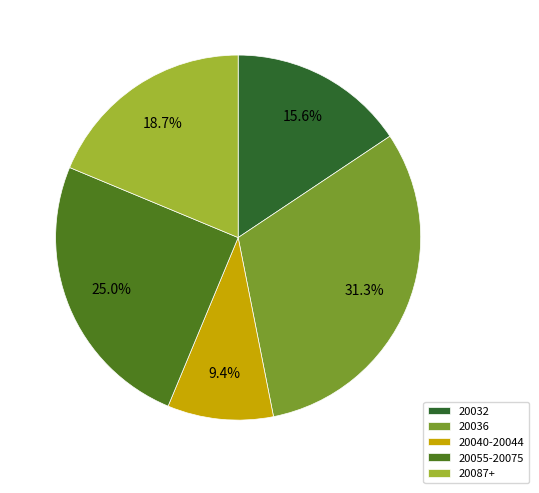

Between 20055-20075 and 20087+, which is larger?

20055-20075